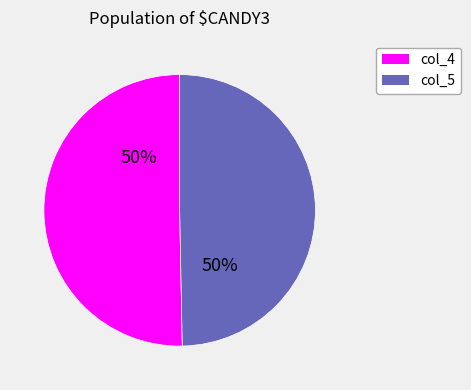

To the nearest percent, what is the average slice percentage?

50%